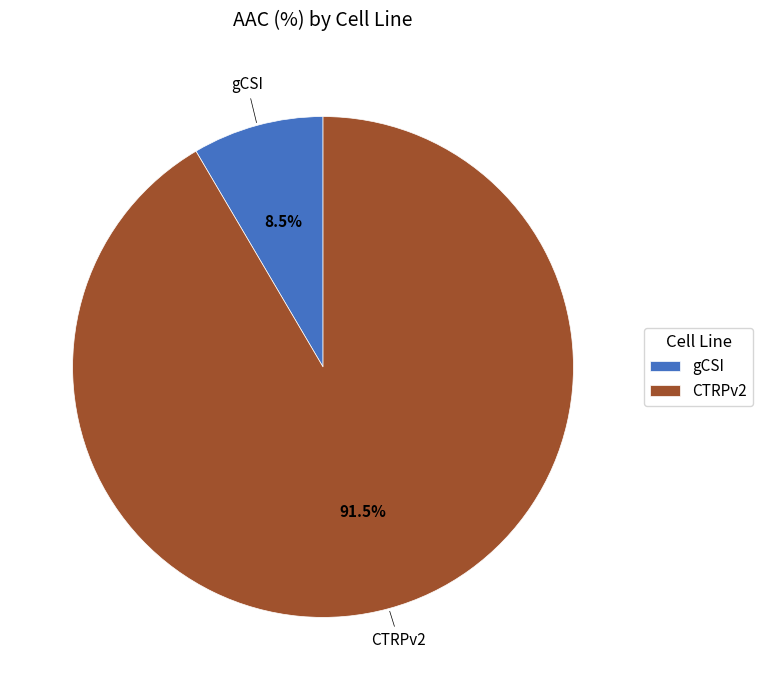

How many segments does this pie chart have?

2